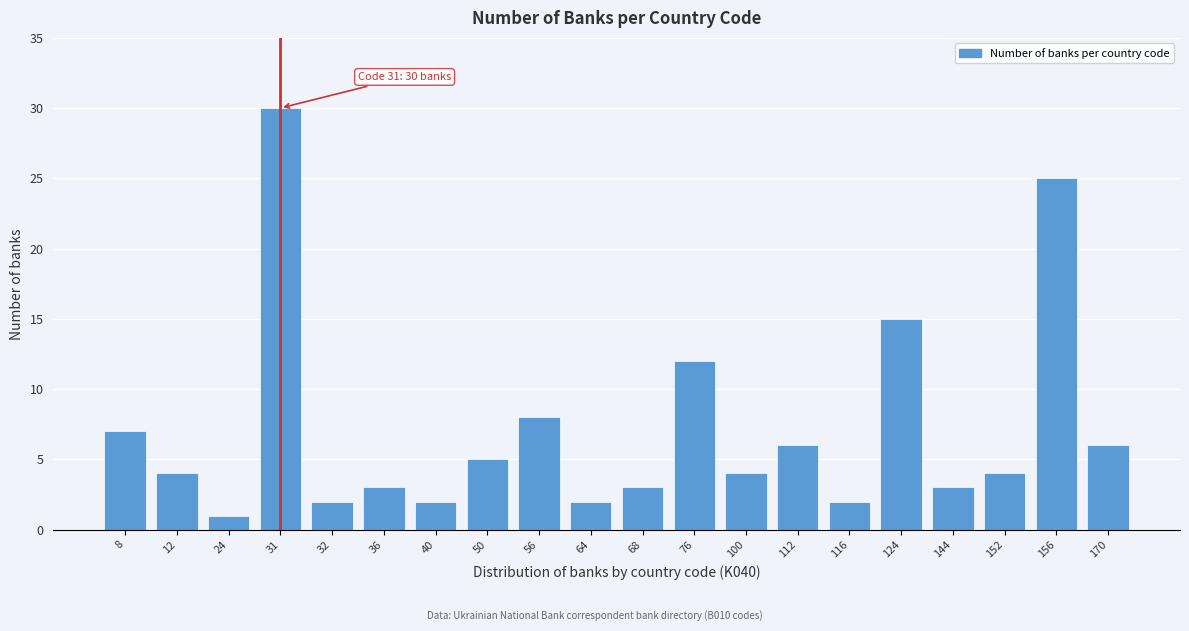

Reading left to right, extract all data points from this chart.

7	4	1	30	2	3	2	5	8	2	3	12	4	6	2	15	3	4	25	6